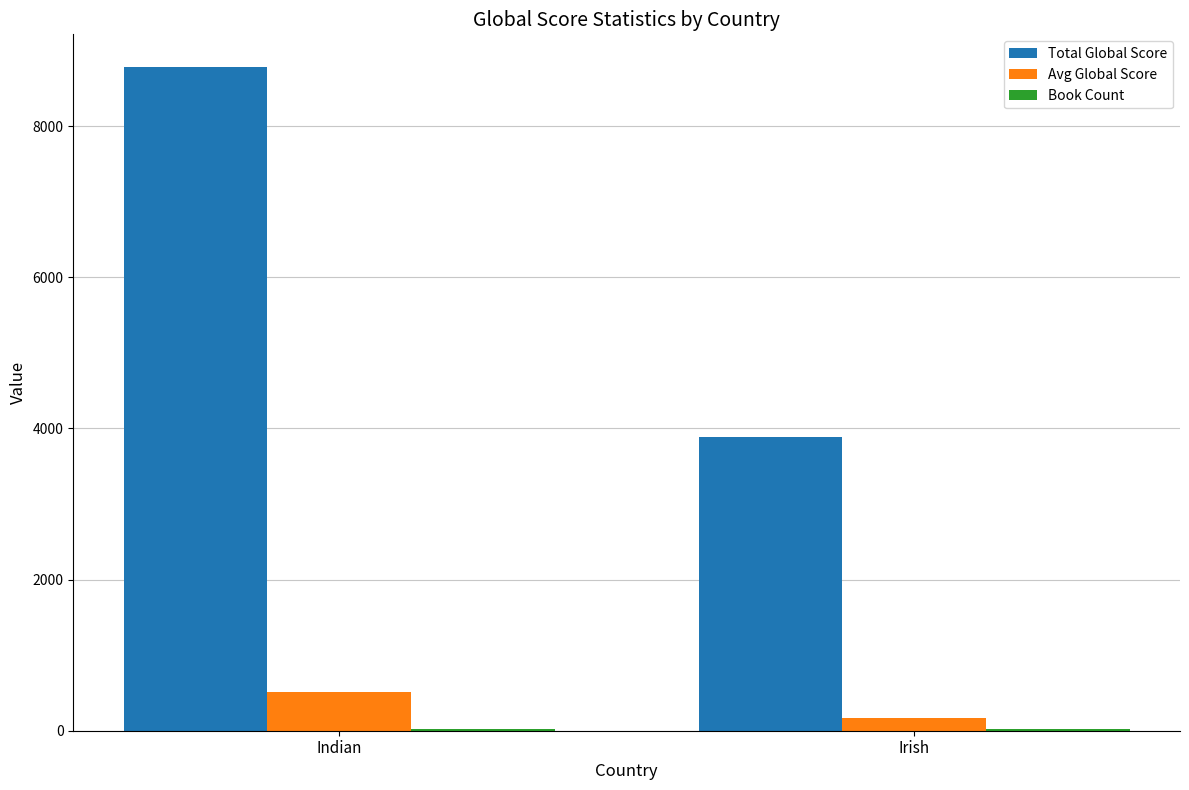

The value of Total Global Score at Indian is 4042.0. True or false?

False